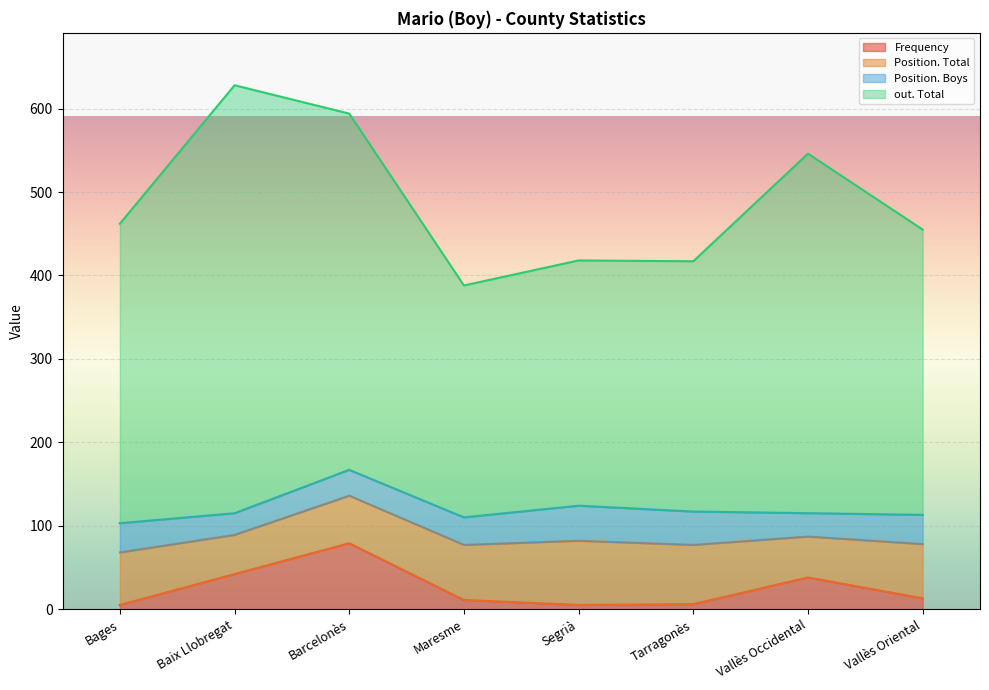

In Position. Boys, how many points are higher than both neighbors (excluding endpoints)?

1